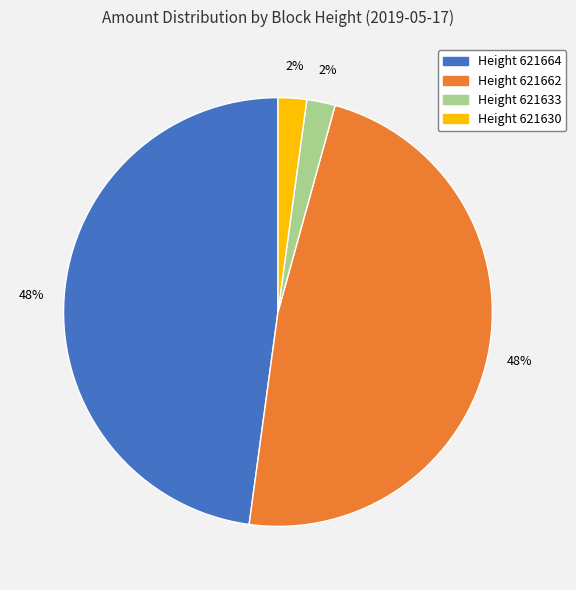

To the nearest percent, what percentage of the pie is Height 621630?

2%